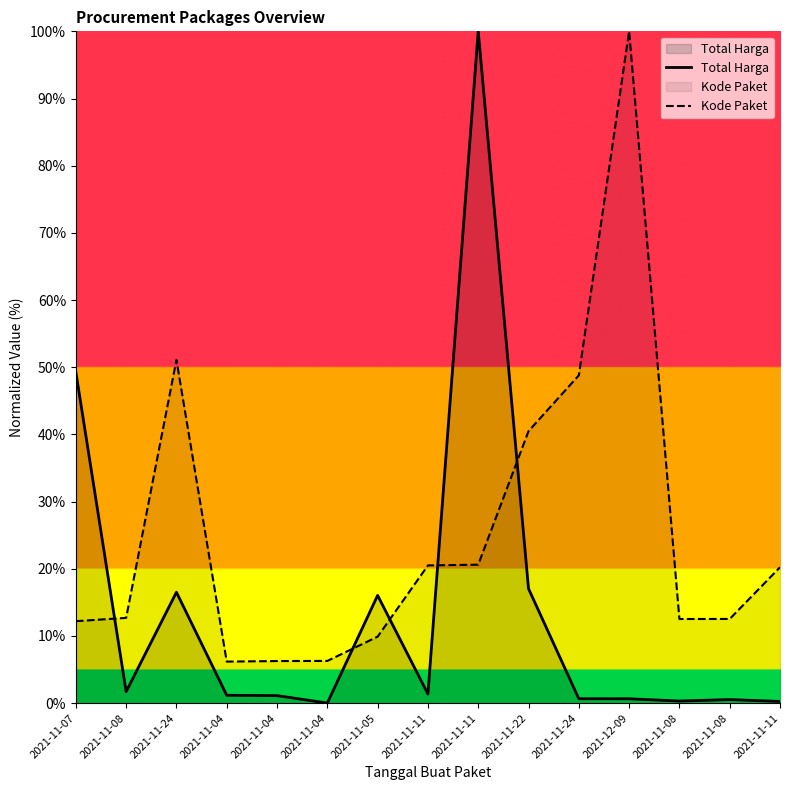

What is the difference between the Kode Paket values at 2021-11-04 and 2021-11-24?

44.9